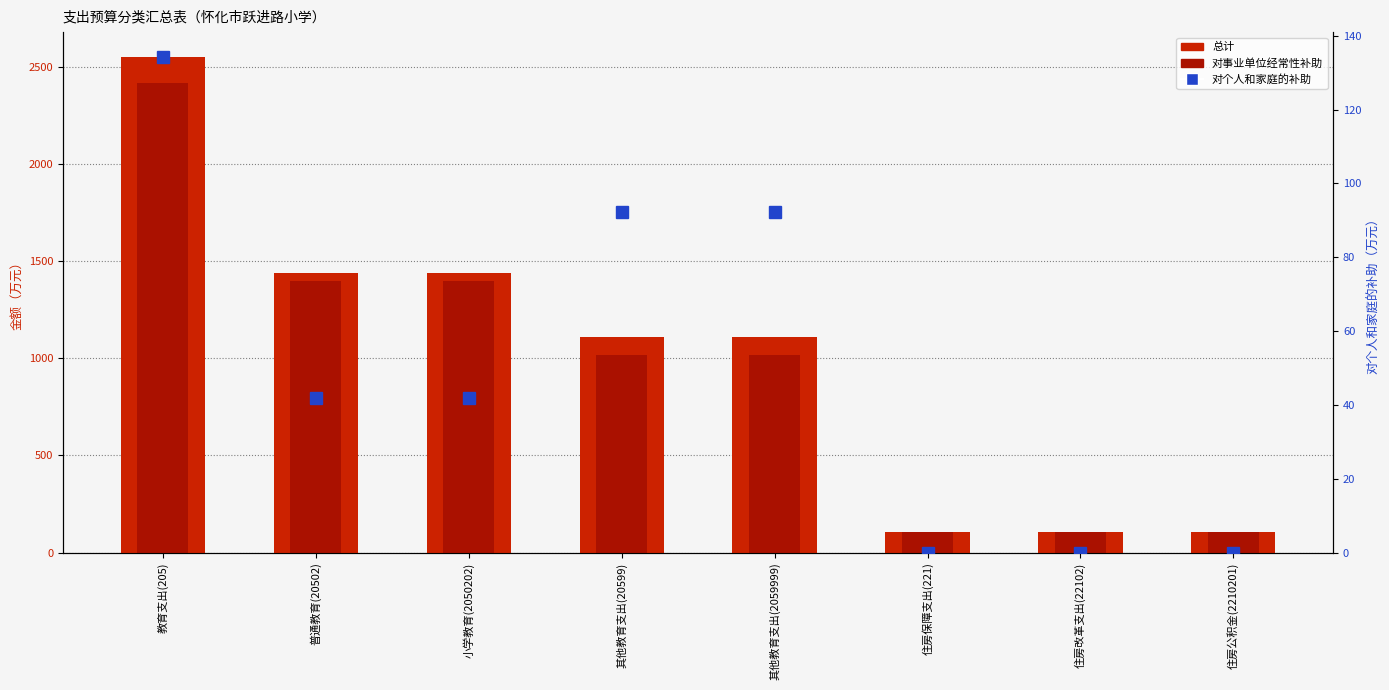

True or false: 对事业单位经常性补助 has a value of 2416.9 at 教育支出(205).

True